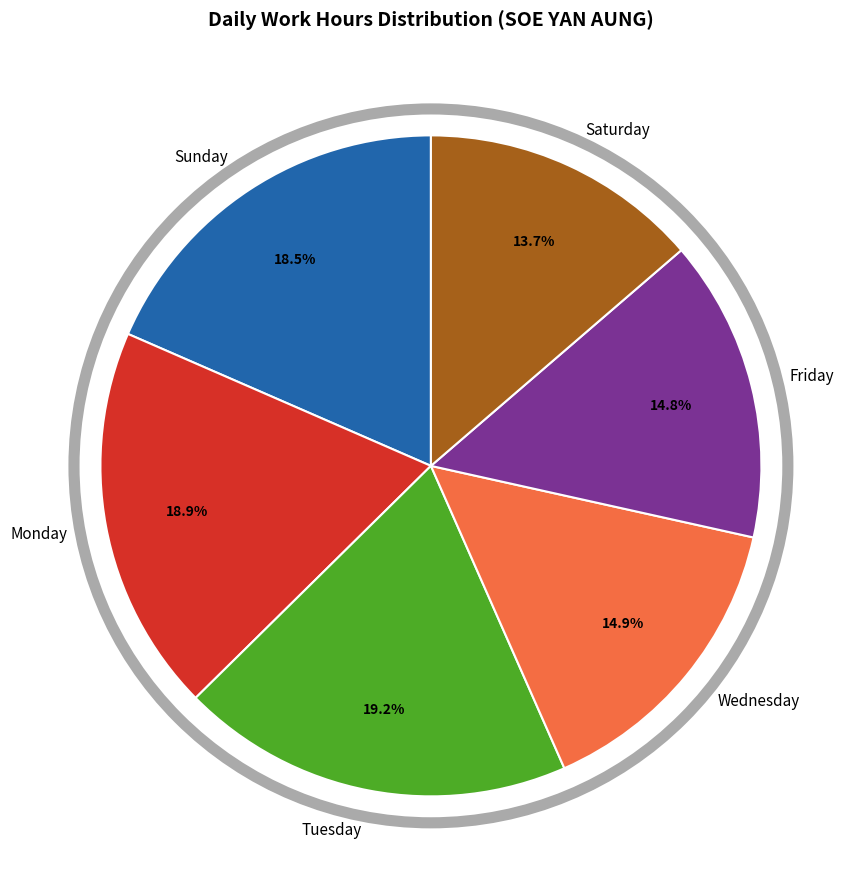

How much of the chart is everything except Sunday?

81.5%